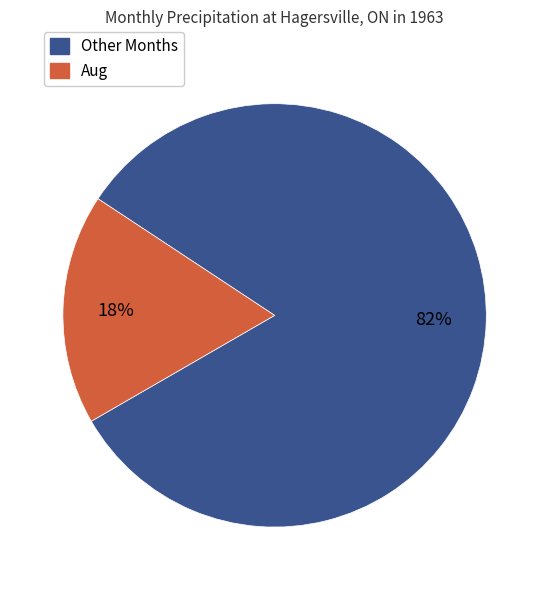

Is there a majority slice in this chart?

Yes